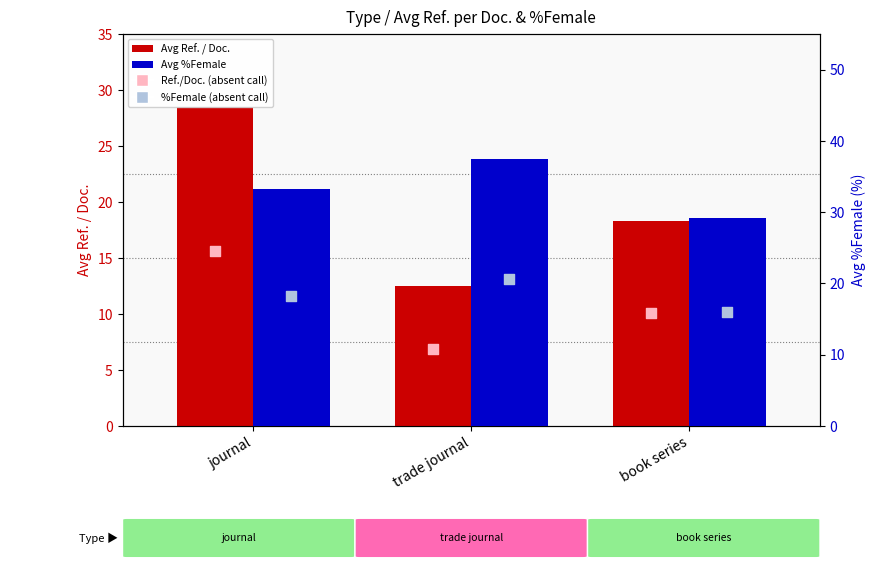

At which category is the sum across all series the highest?

journal